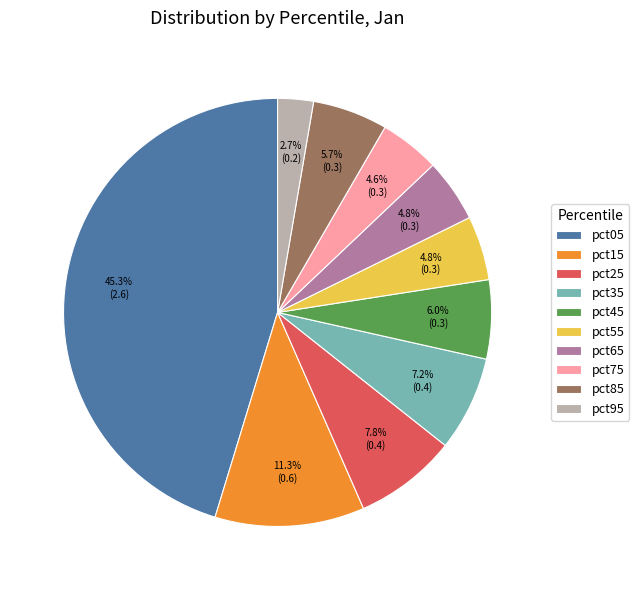

To the nearest percent, what is the average slice percentage?

10%